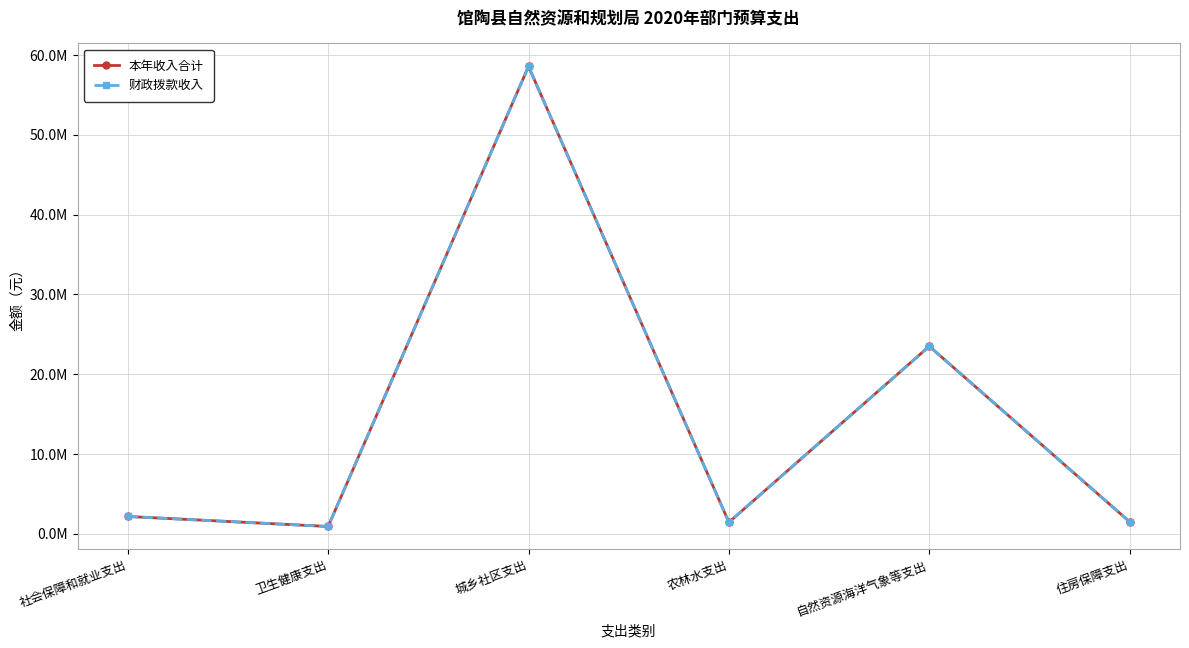

Reading right to left, what are all the values shown in this chart?

本年收入合计: 住房保障支出=1505200	自然资源海洋气象等支出=23509300	农林水支出=1450000	城乡社区支出=58578100	卫生健康支出=922700	社会保障和就业支出=2177100
财政拨款收入: 住房保障支出=1505200	自然资源海洋气象等支出=23509300	农林水支出=1450000	城乡社区支出=58578100	卫生健康支出=922700	社会保障和就业支出=2177100